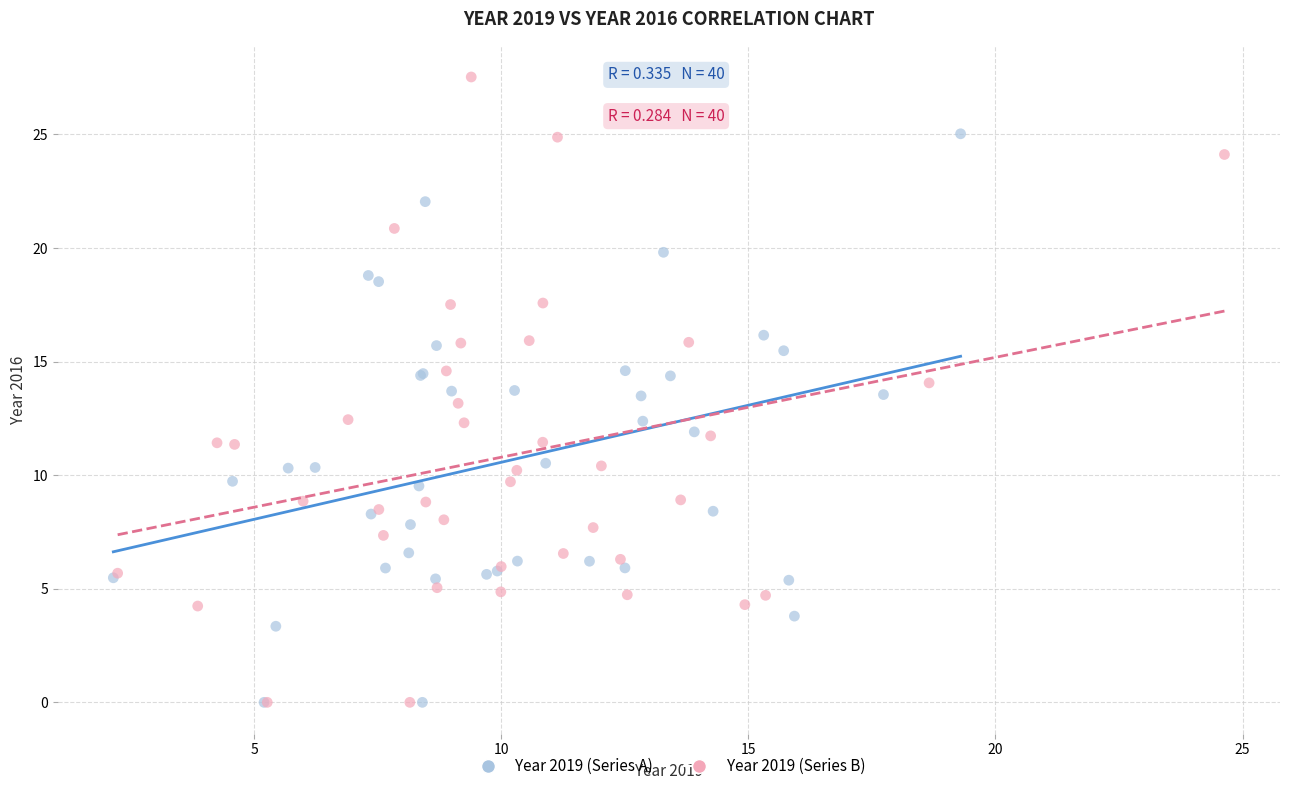

Which series has the widest spread of Y values?

Year 2019 (Series B)